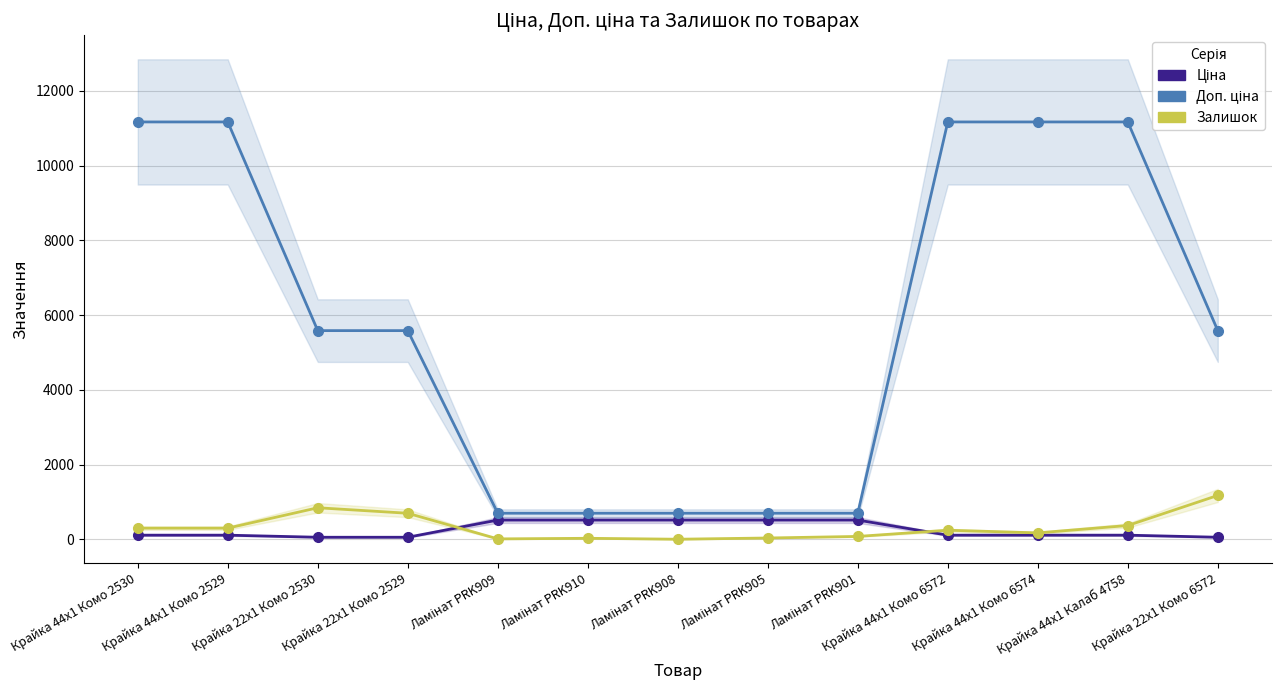

Reading left to right, list all the values displayed in this chart.

Ціна: 111.7	111.7	55.9	55.9	515.8	515.8	515.8	515.8	515.8	111.7	111.7	111.7	55.9
Доп. ціна: 11169.0	11169.0	5585.0	5585.0	699.0	699.0	699.0	699.0	699.0	11169.0	11169.0	11169.0	5585.0
Залишок: 300.0	300.0	845.0	698.0	12.0	28.0	3.0	36.0	78.0	244.0	173.0	370.0	1175.0